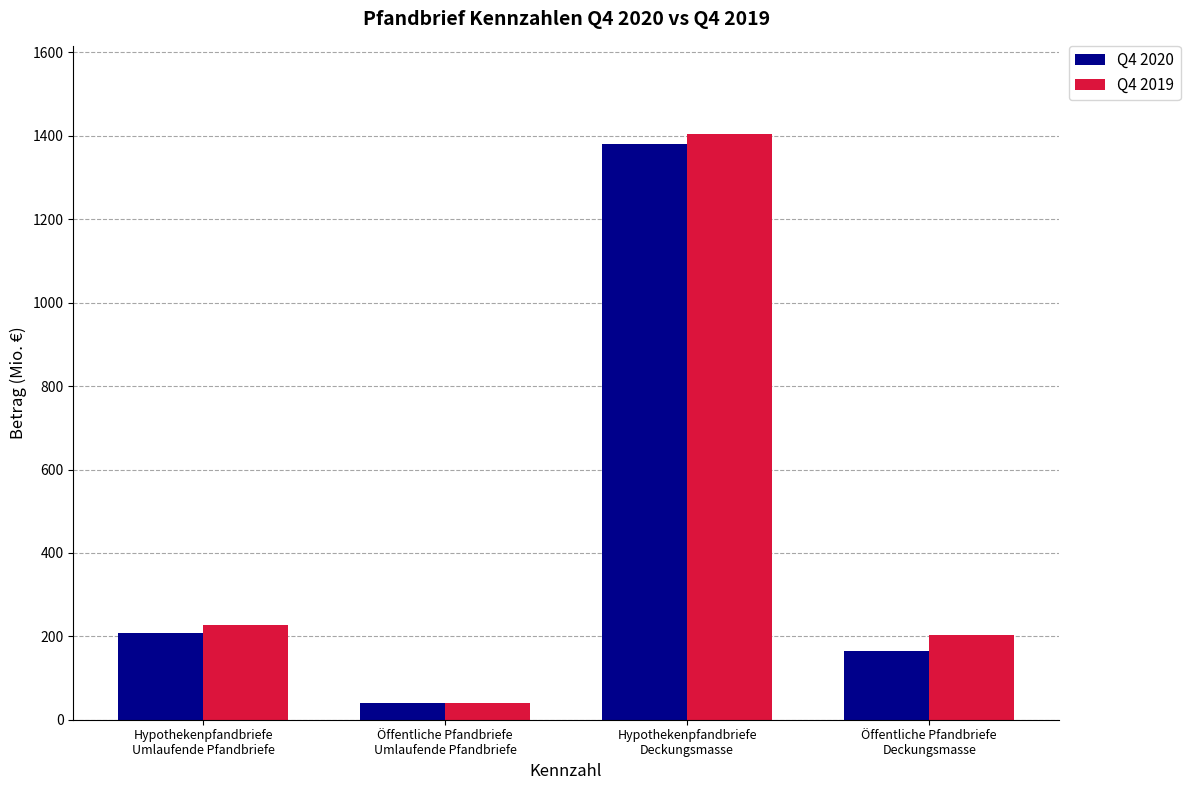

How many bars are there in each group?

2